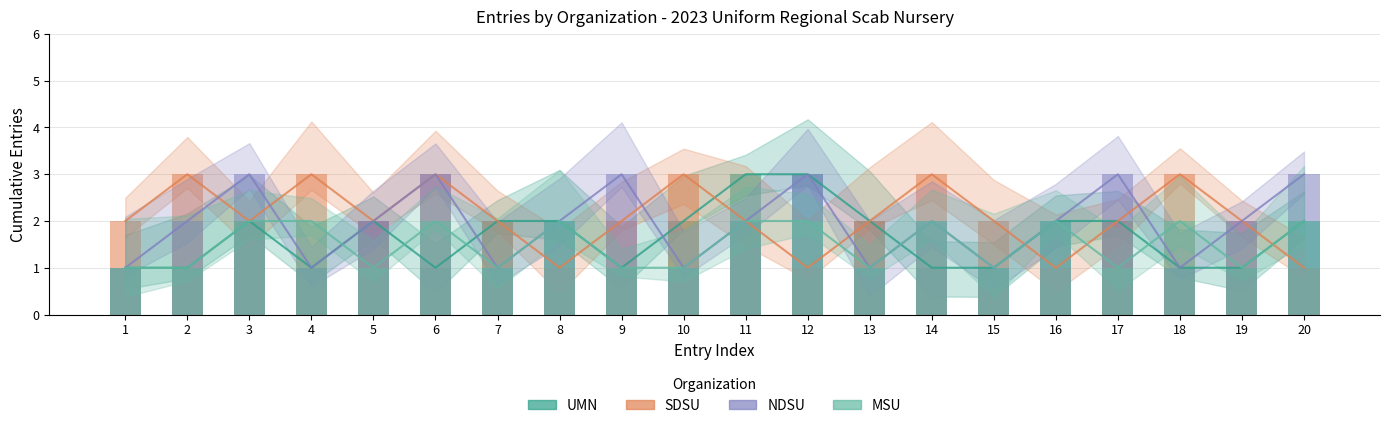

At how many categories does at least one series exceed 1?

20